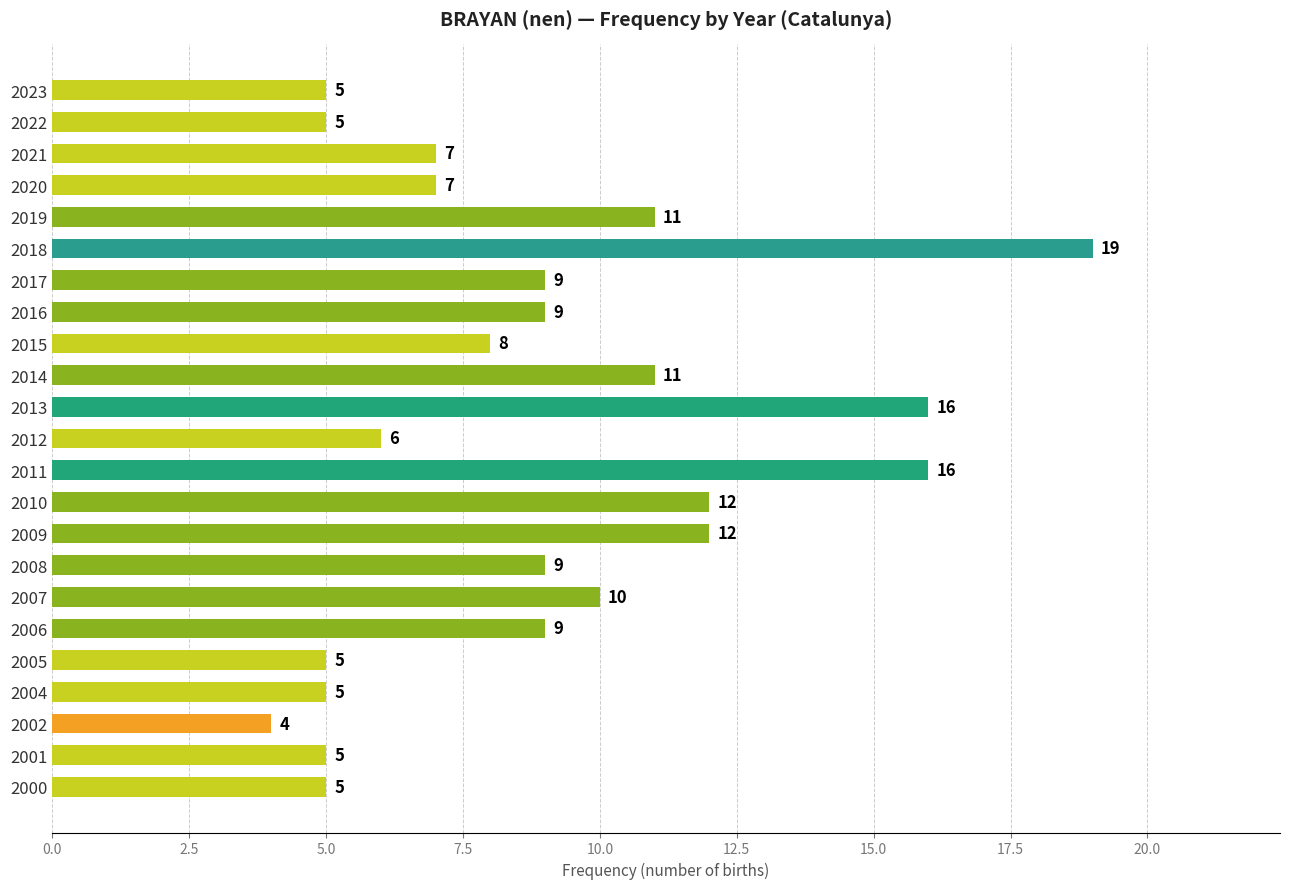

True or false: the data shows 7 at 2021.

True